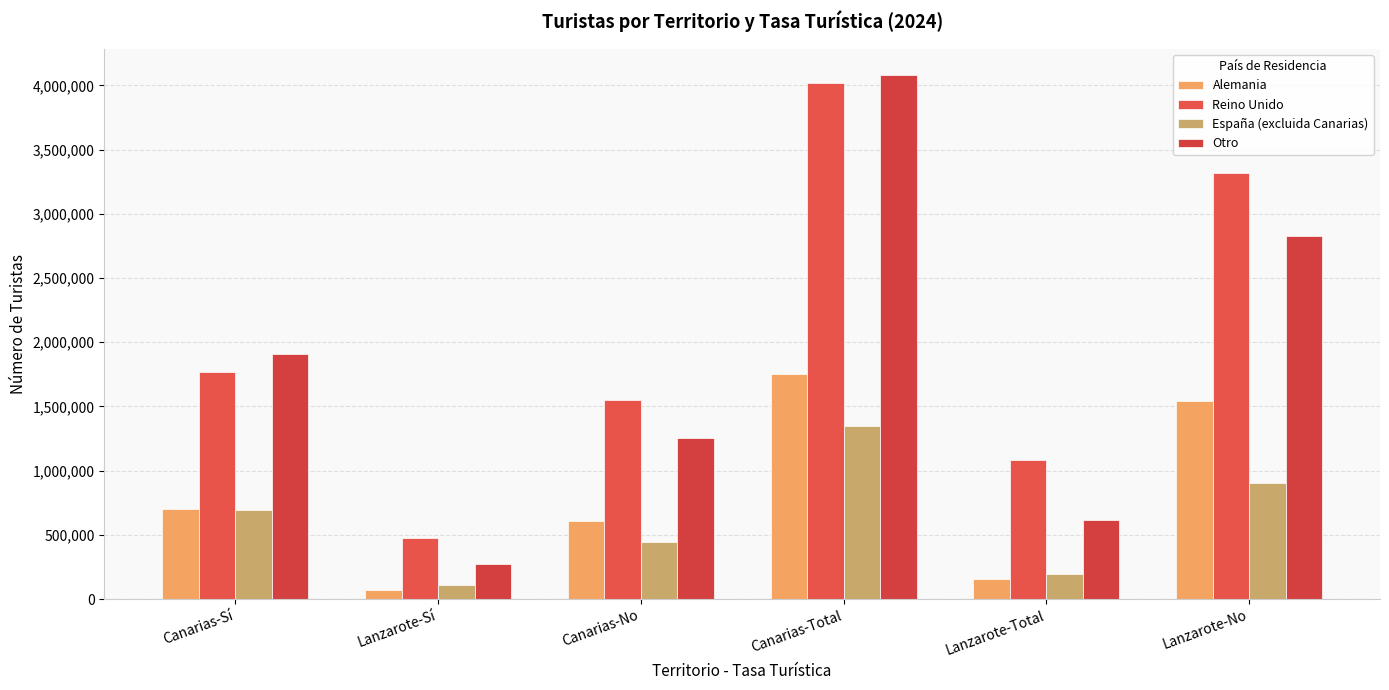

What are all the series names shown in the legend?

Alemania, Reino Unido, España (excluida Canarias), Otro